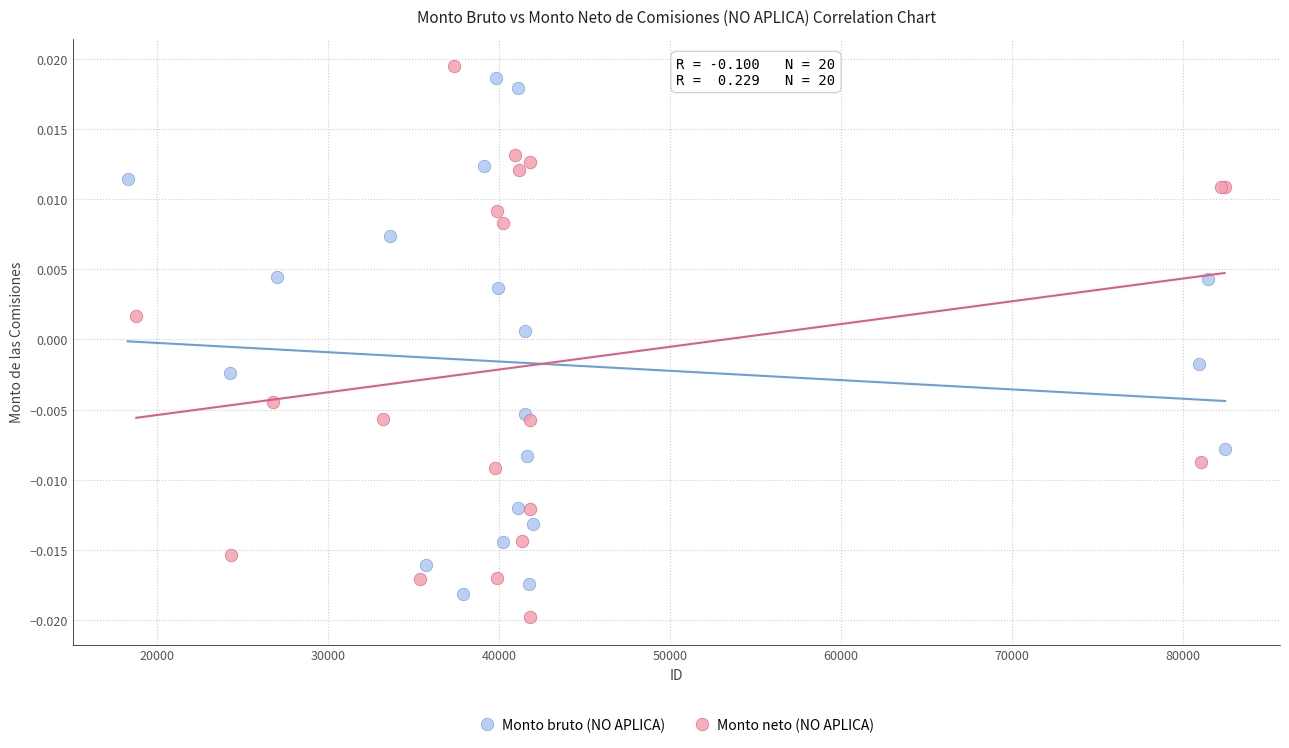

Which series contains the highest Y value?

Monto neto (NO APLICA)